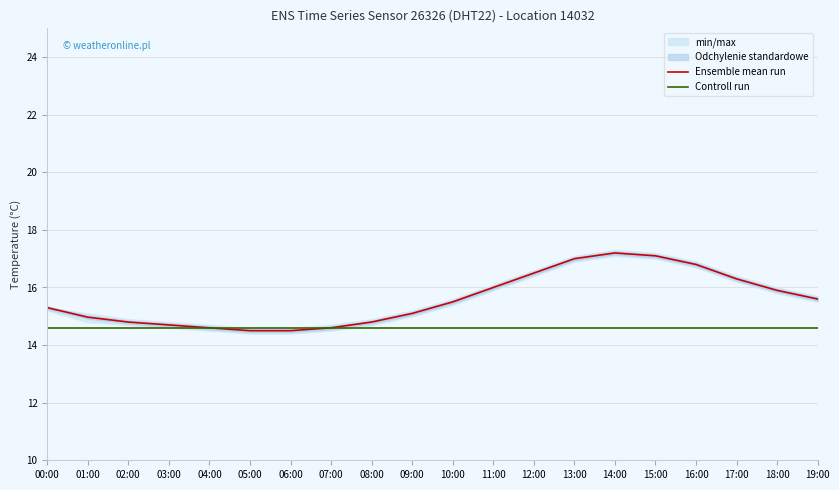

At 19:00, list the series in order from smallest to largest.

Controll run, Ensemble mean run